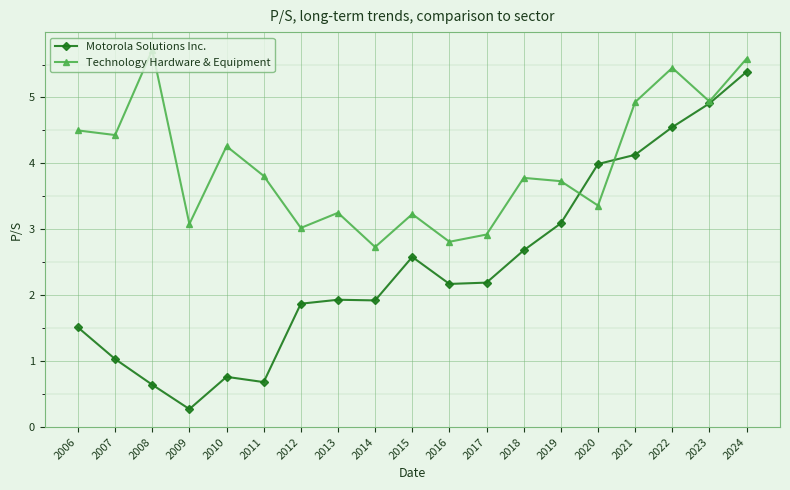

In Motorola Solutions Inc., how many points are lower than both neighbors (excluding endpoints)?

4